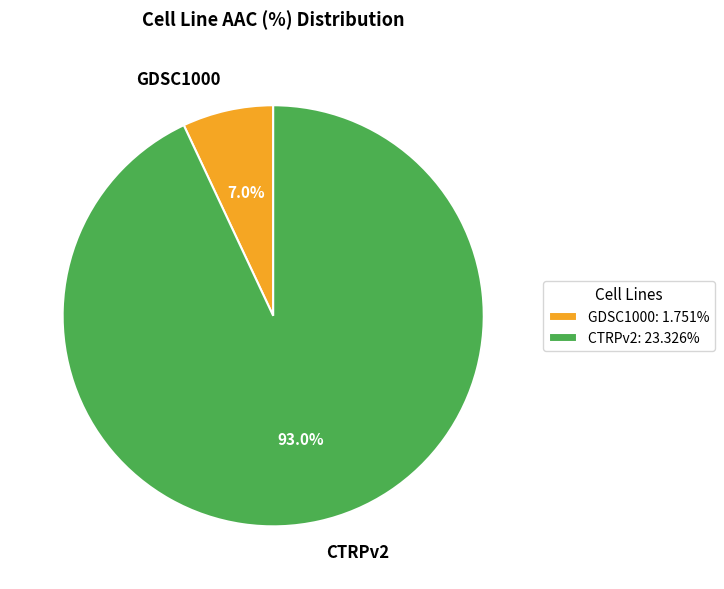

How many segments does this pie chart have?

2